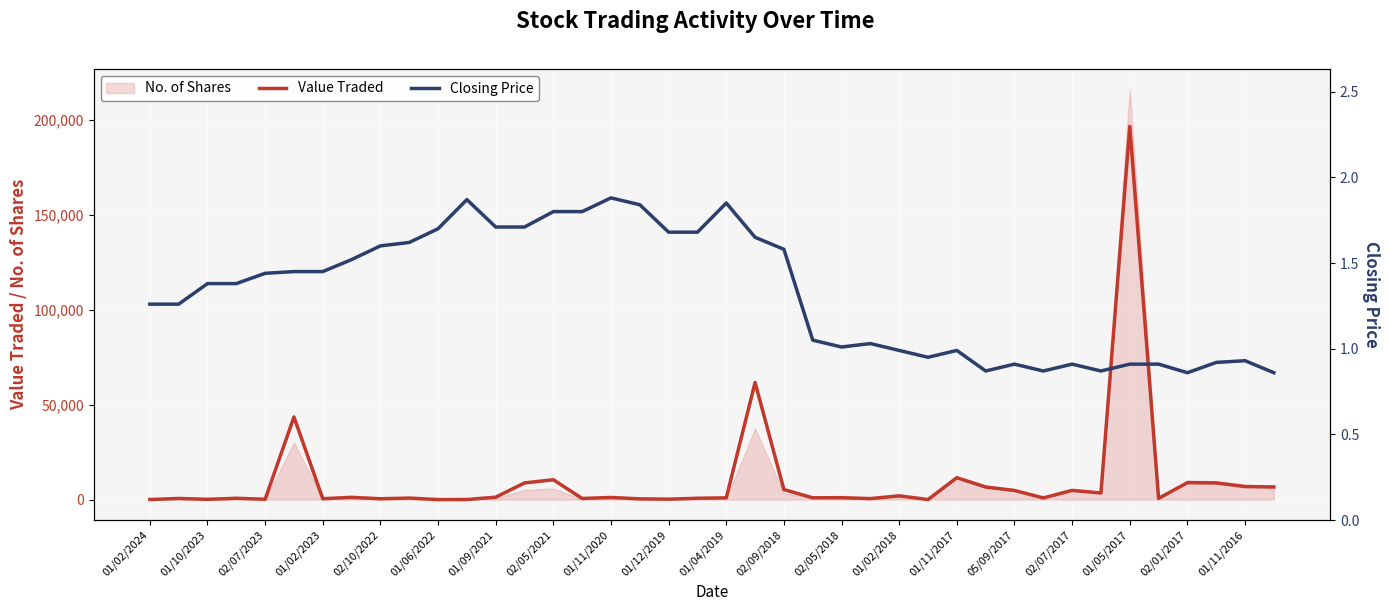

True or false: Closing Price has a value of 0.7 at 01/06/2022.

False